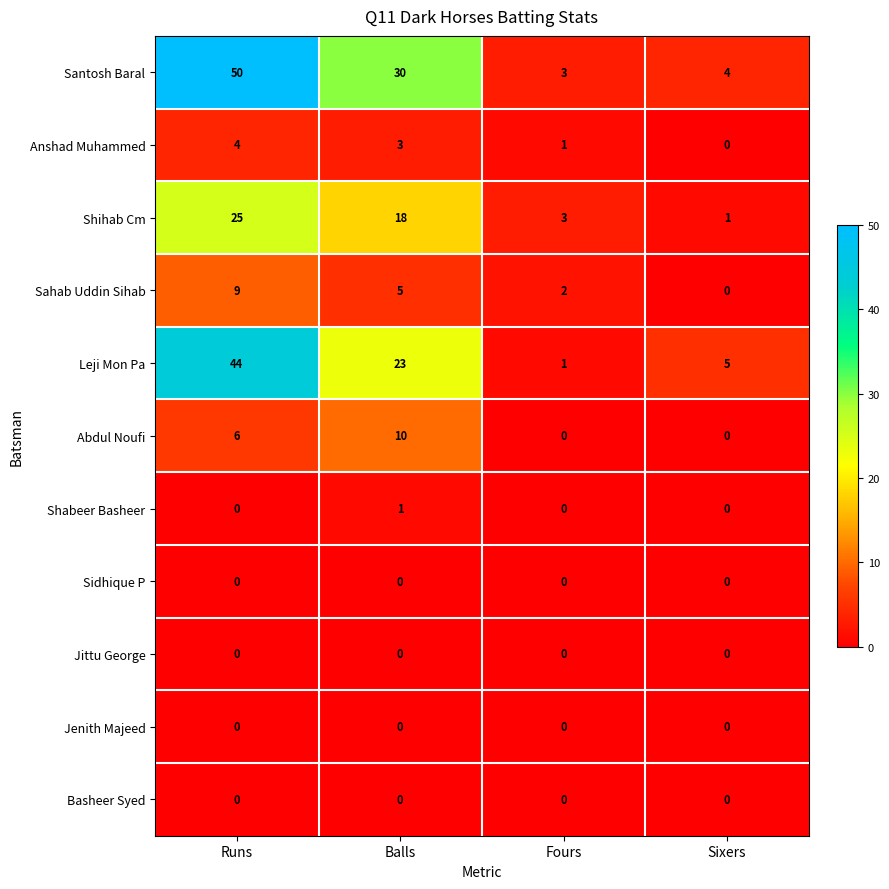

Which series has the widest spread of values?

Santosh Baral